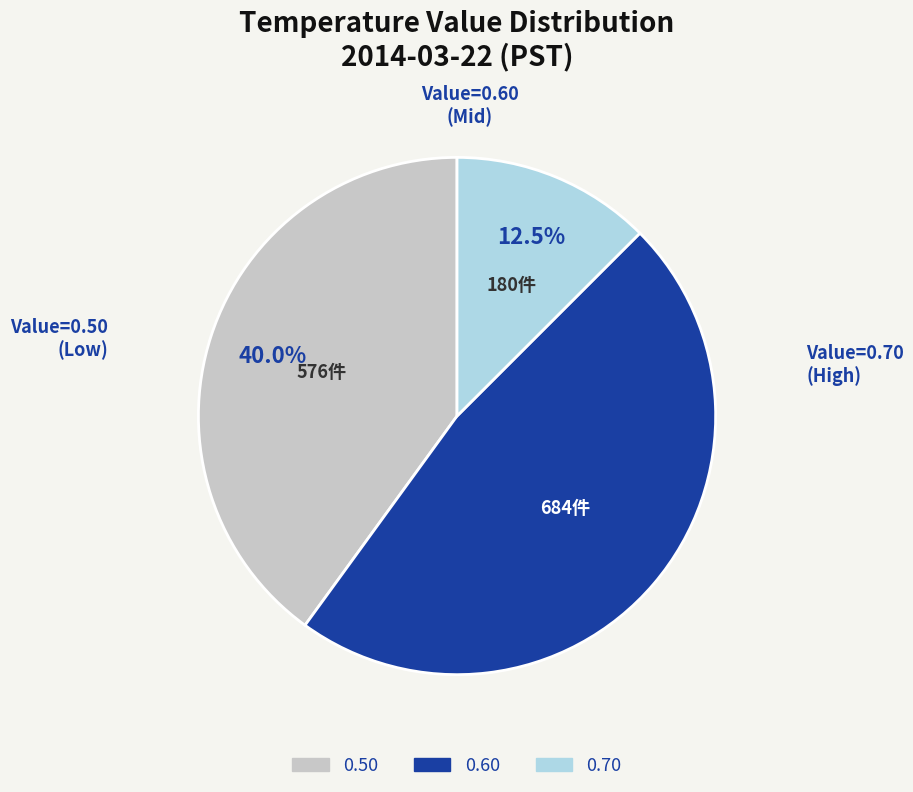

Is the sum of 0.50 and 0.70 greater than half?

Yes